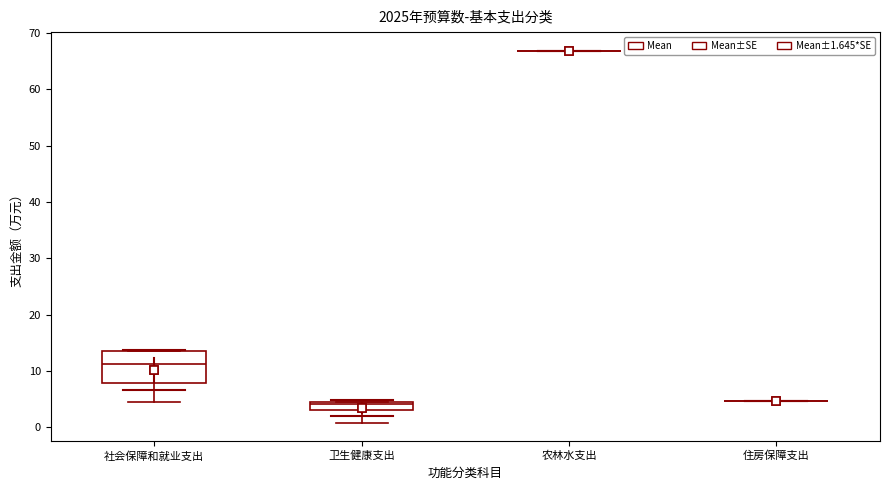

Reading left to right, transcribe this box plot: for each box, give where its median line is, the range the box spans, and where its two whiskers end, as read against the y-axis. The values are not printed on the chart, so give them approximately, as read against the axis.

社会保障和就业支出: median 11, box 8 to 14, whiskers 5 to 14
卫生健康支出: median 4, box 3 to 5, whiskers 1 to 5
农林水支出: box collapsed to a line at 67, whiskers 67 to 67
住房保障支出: box collapsed to a line at 5, whiskers 5 to 5